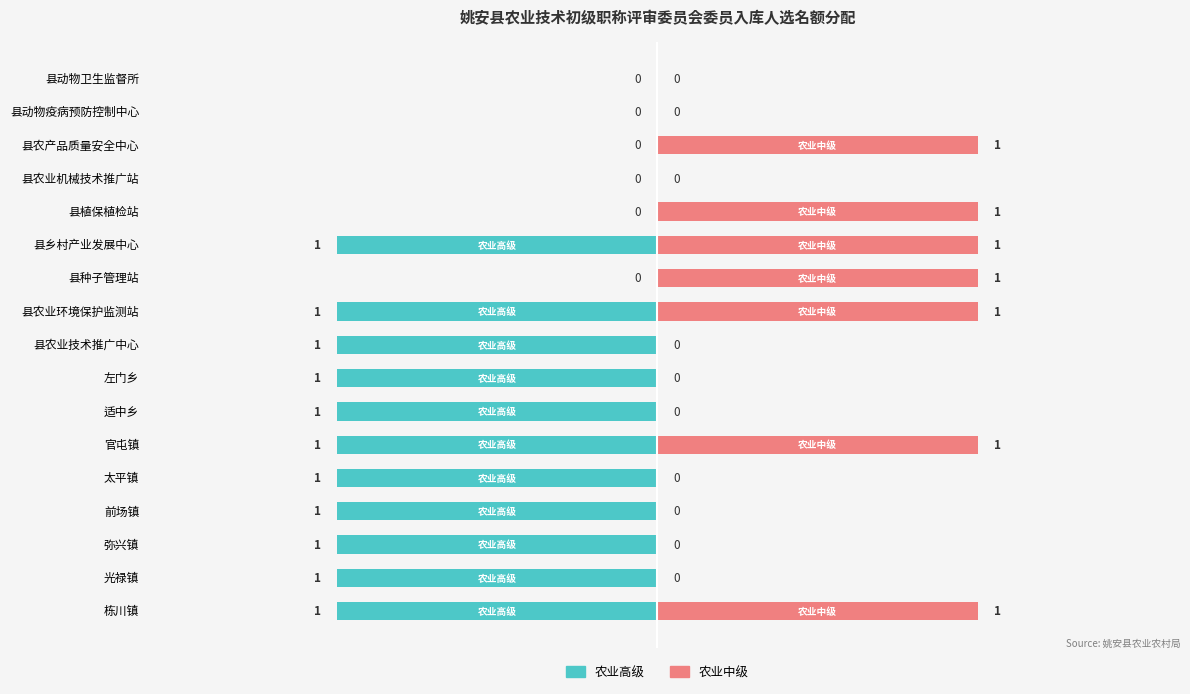

How many 农业中级 values are between 0 and 1?

17